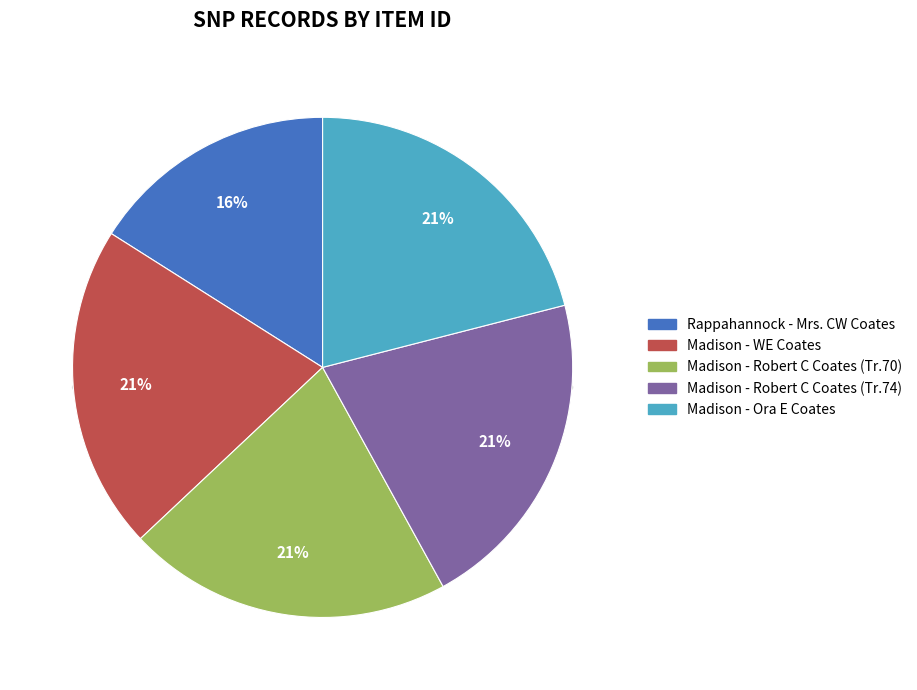

Does any single category account for the majority?

No